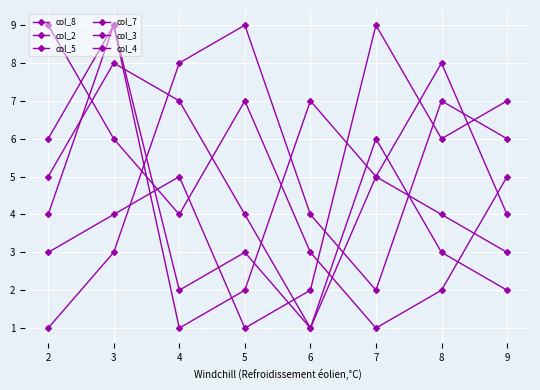

At which category does col_7 reach its first local valley?

4